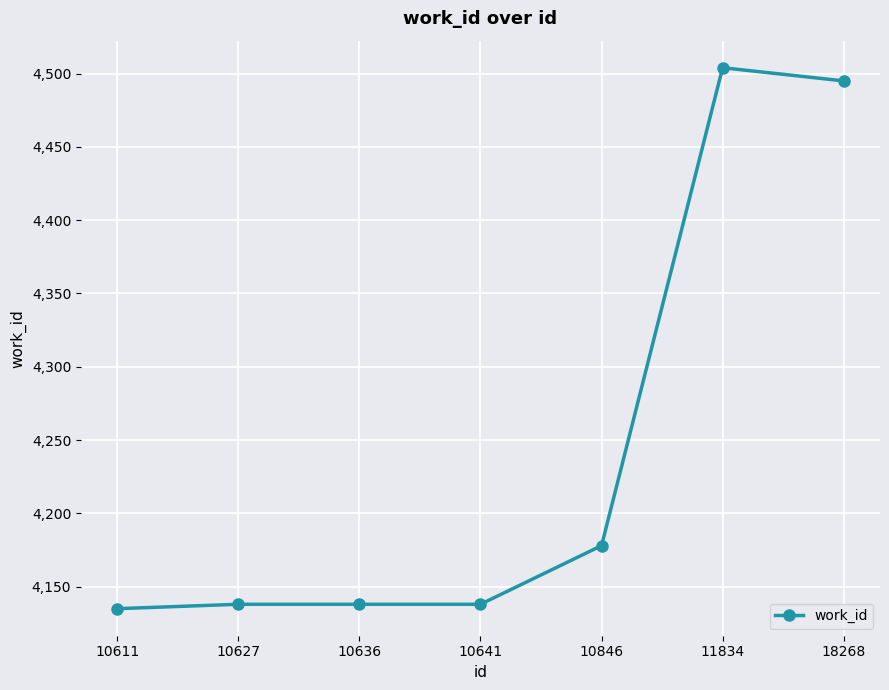

True or false: the data shows 6150 at 10627.

False